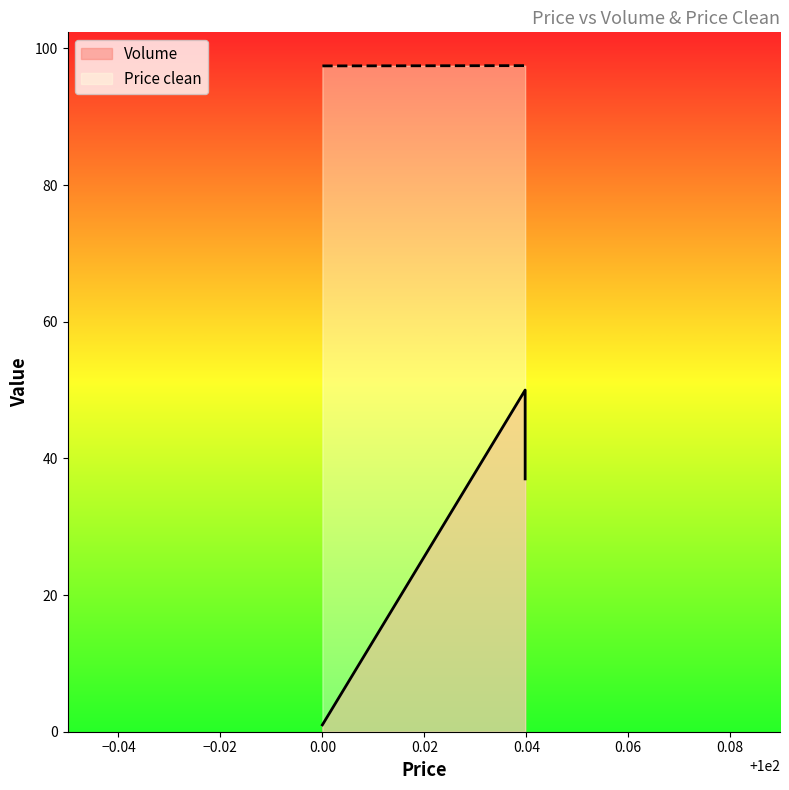

Which has a higher value, 100.039783 or 100.039783?

100.039783